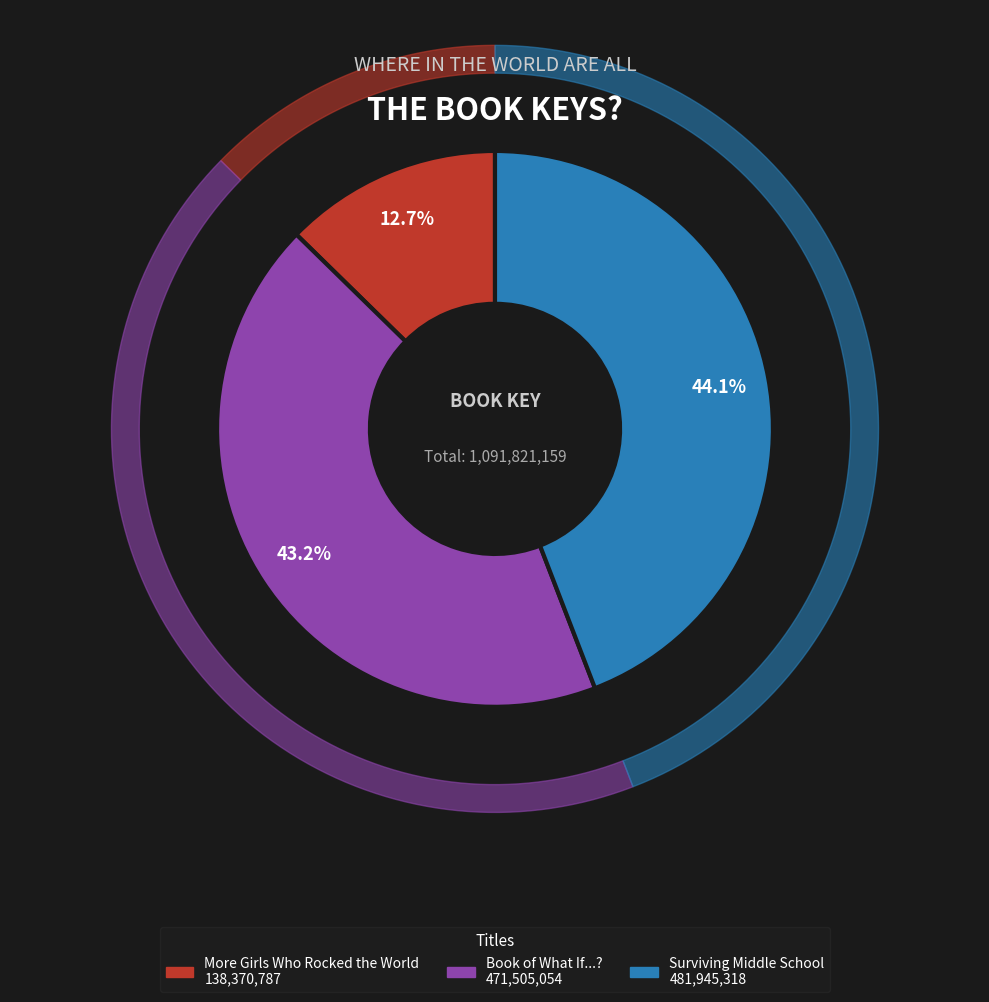

Approximately how many times larger is the value at Book of What If...? compared to More Girls Who Rocked the World?

3.4